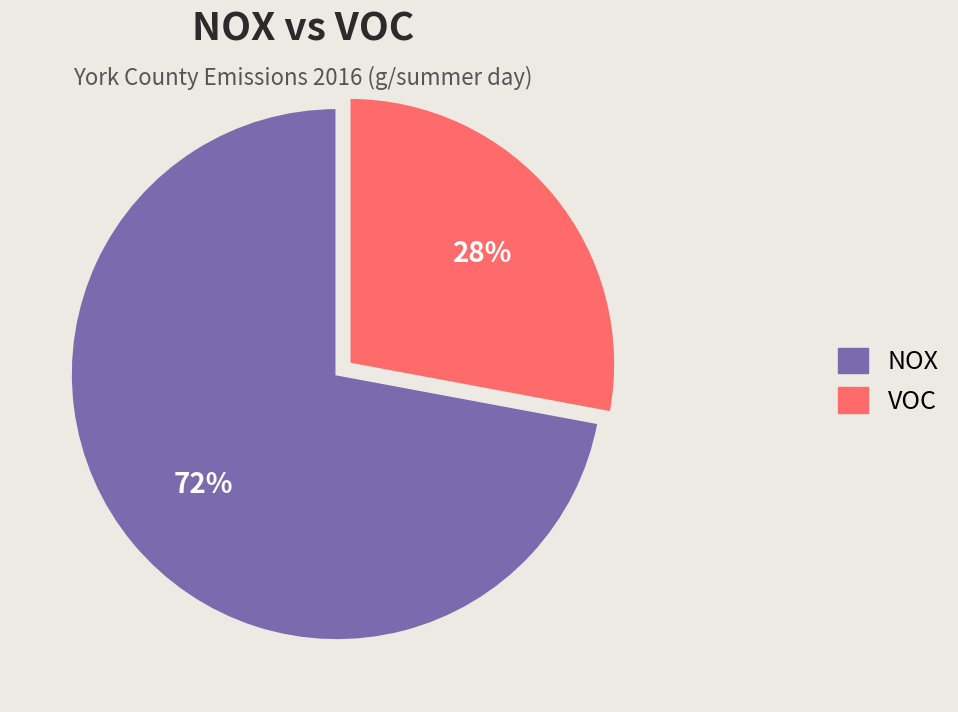

Is it true that VOC is 28% of the pie?

True